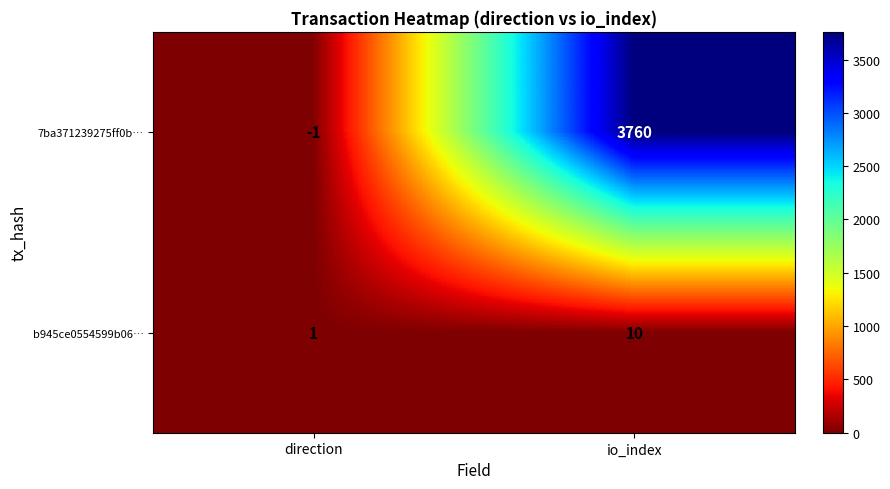

At how many categories does at least one series exceed 2531?

1